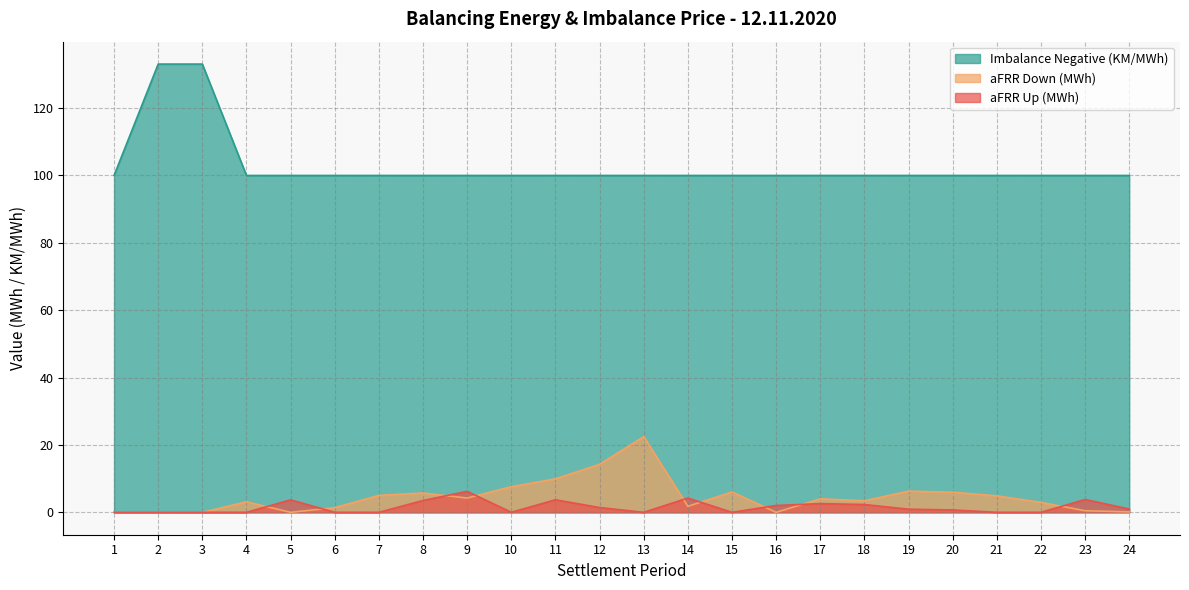

At which category is the sum across all series the highest?

2